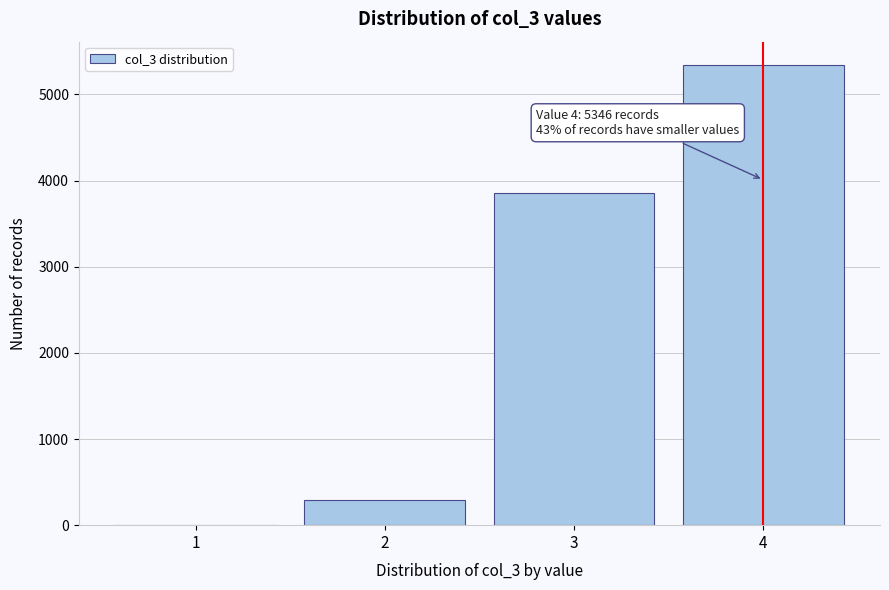

Reading right to left, transcribe all the data shown in this chart.

4=5346	3=3861	2=297	1=0